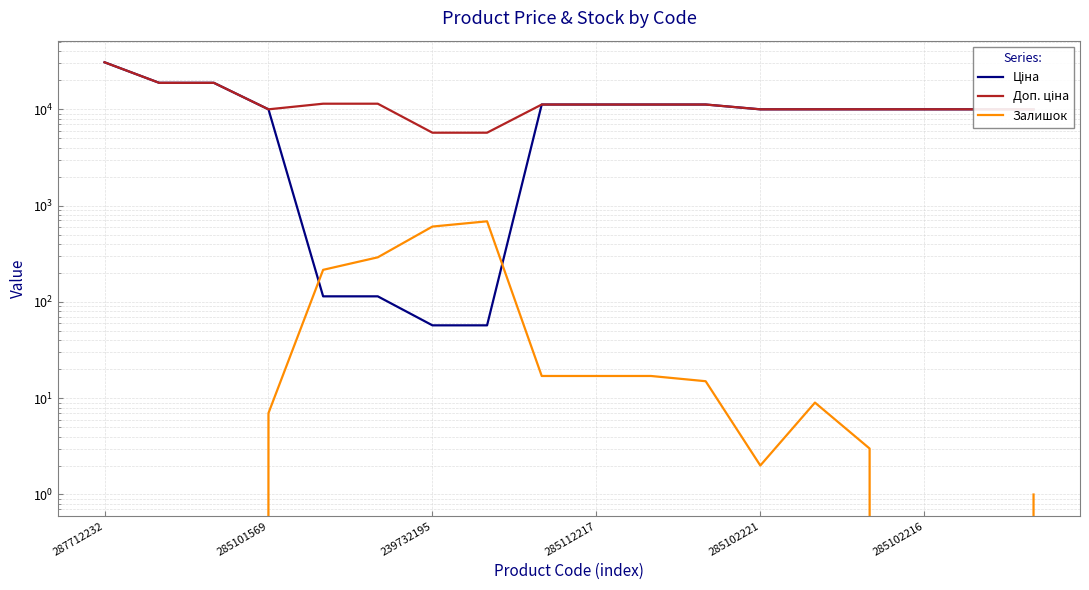

How many categories are shown in the chart?

18